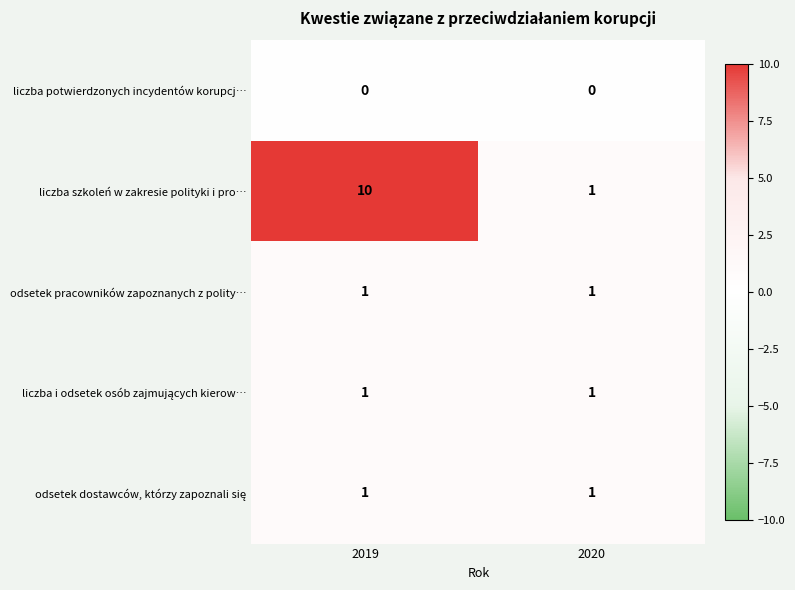

What is the average value of the liczba szkoleń w zakresie polityki i pro… series?

6